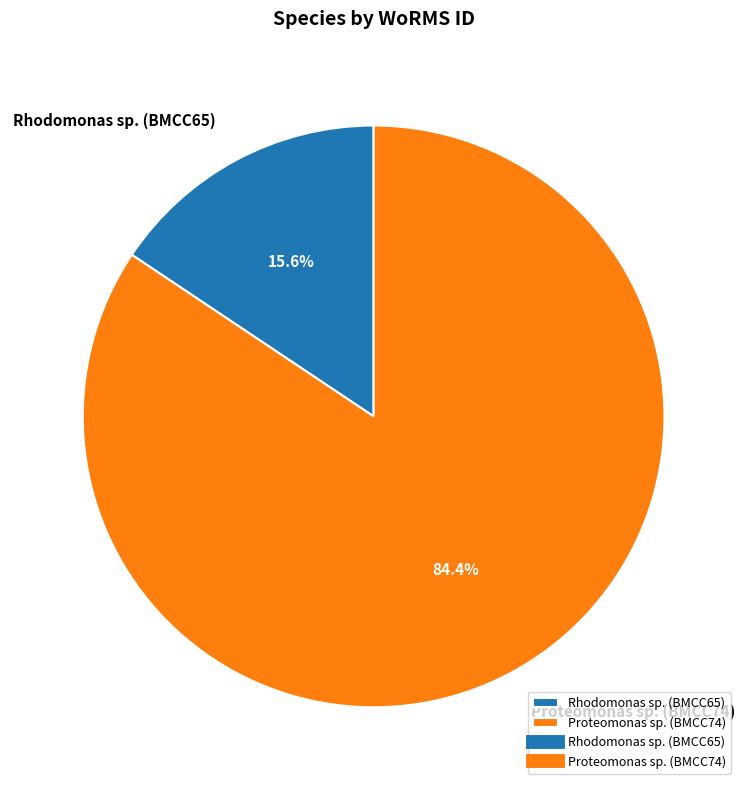

How many segments does this pie chart have?

2